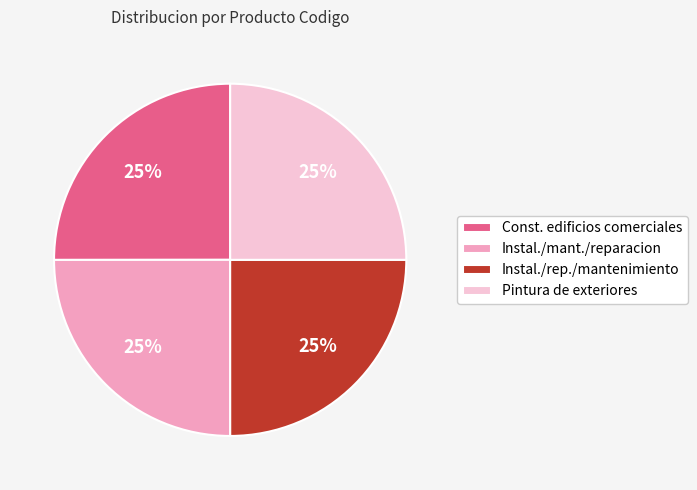

Is there a majority slice in this chart?

No